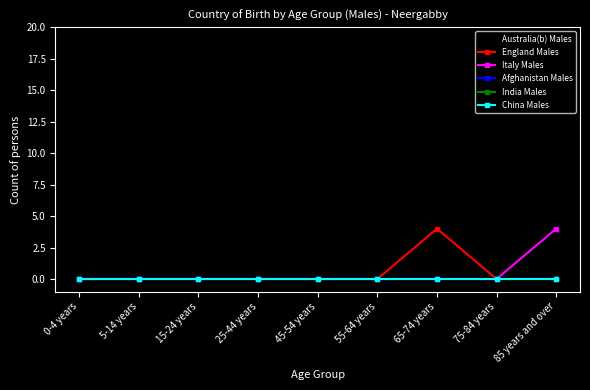

How many intersections are there between Italy Males and Australia(b) Males?

1